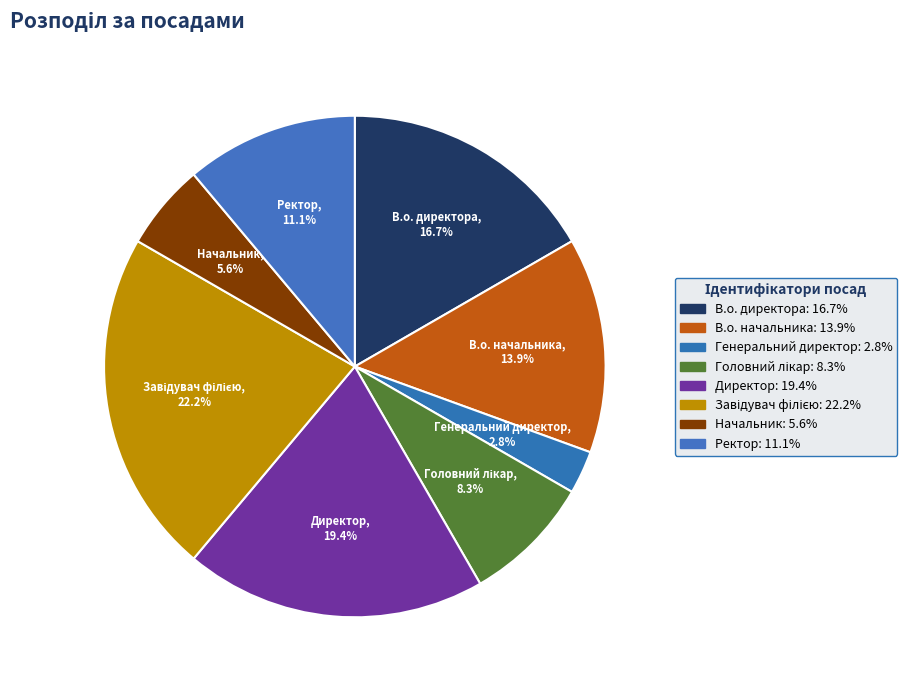

Between В.о. директора and Директор, which is larger?

Директор